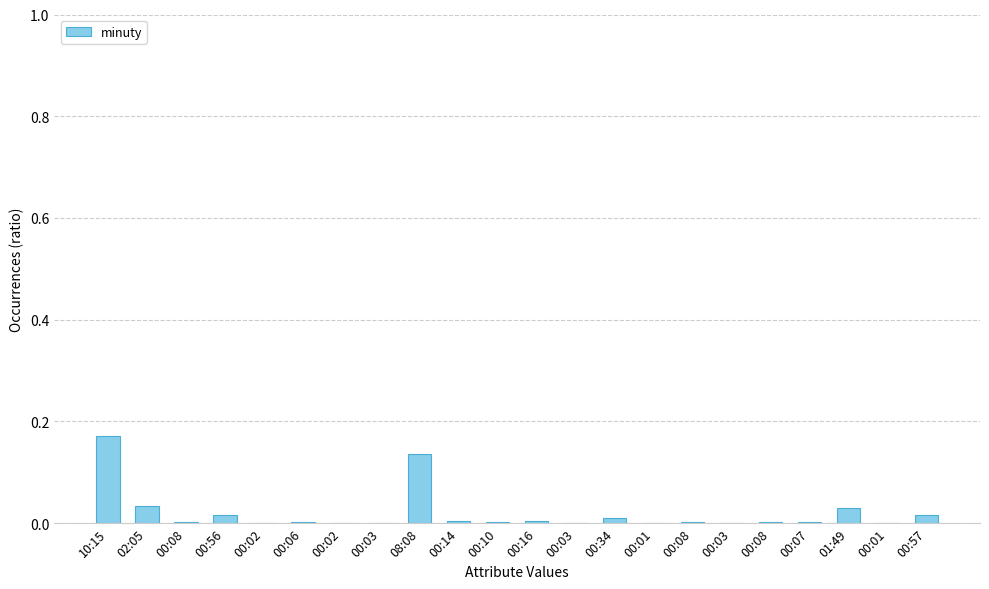

At which category does the chart reach its peak across all series?

10:15